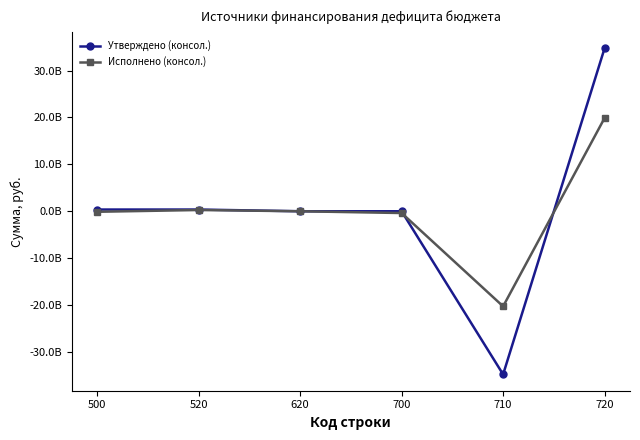

Does the chart have visible grid lines?

No